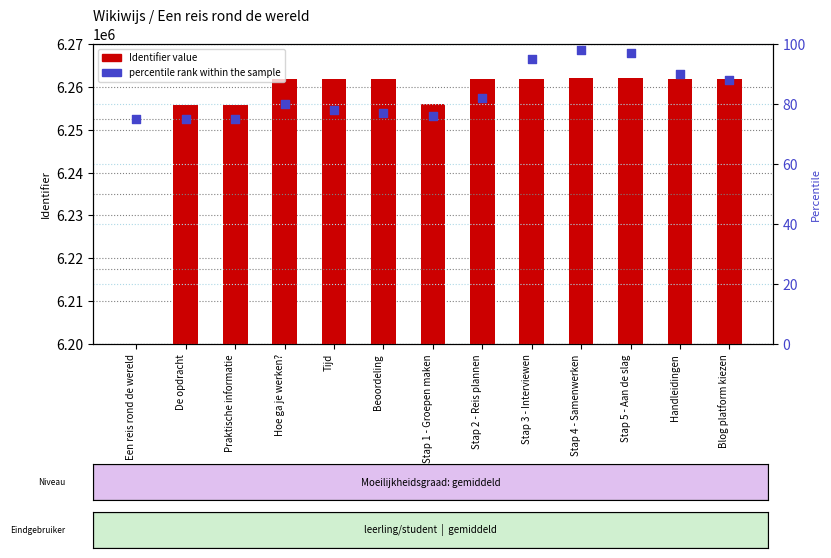

What are all the series names shown in the legend?

Identifier value, percentile rank within the sample